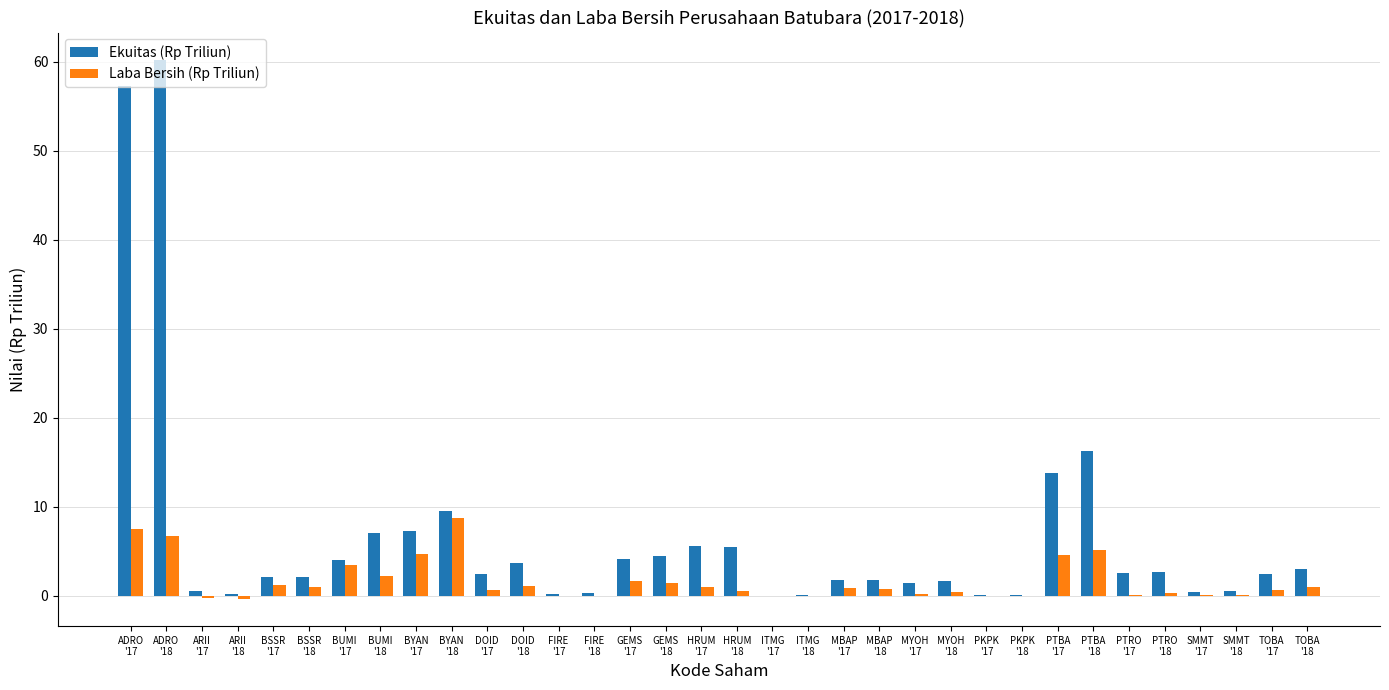

At which category is the sum across all series the highest?

ADRO
'18